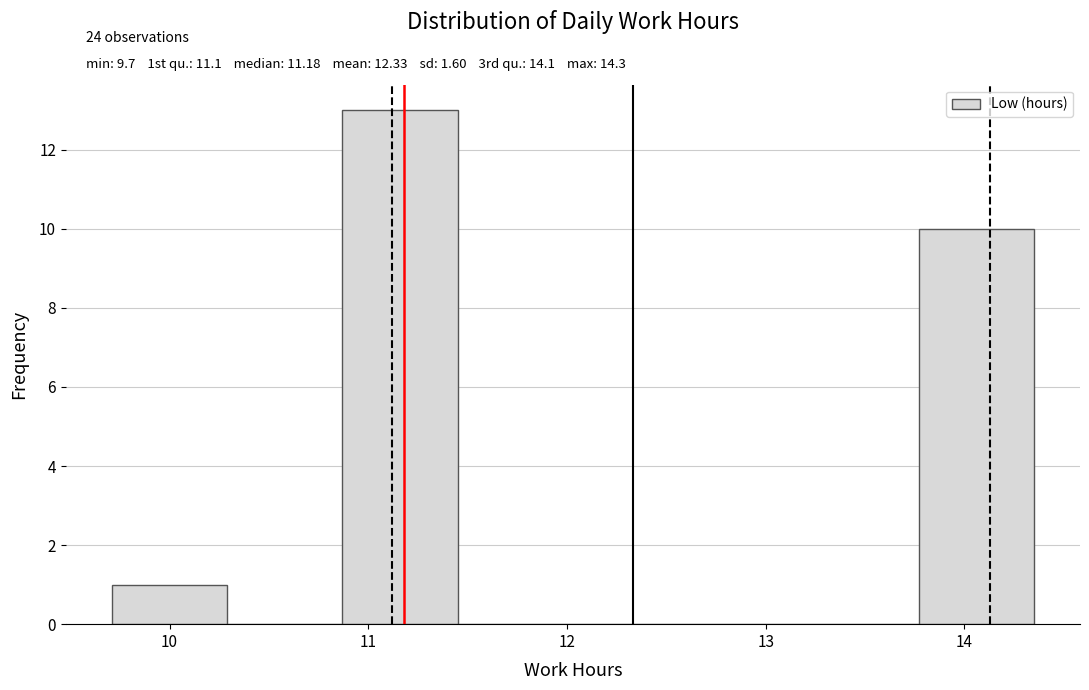

Over which range of the x-axis is the bar tallest?

10.87 to 11.45